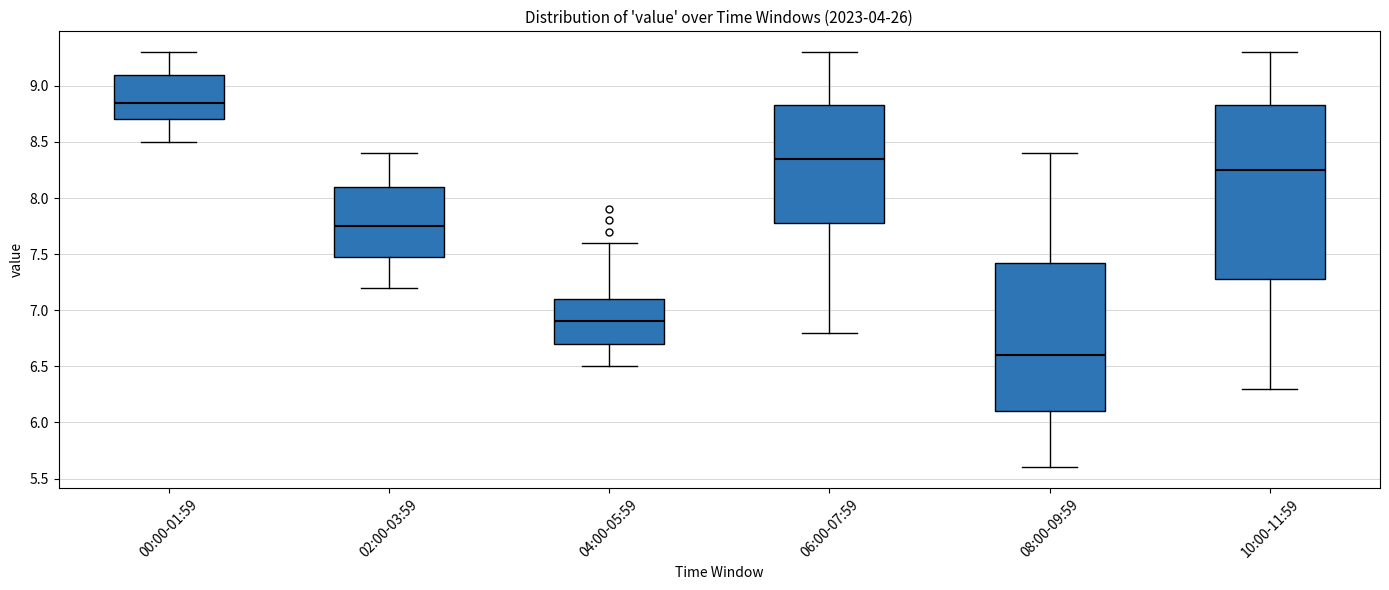

Where does the lower whisker of the box for 10:00-11:59 end on the y-axis? The values are not printed on the chart, so give them approximately, as read against the axis.

6.30